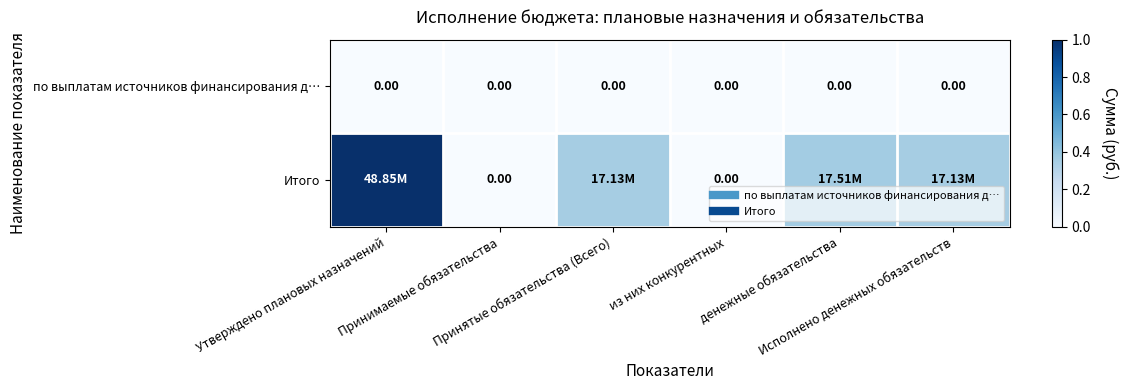

List the labels in order of по выплатам источников финансирования д… value, smallest first.

Утверждено плановых назначений, Принимаемые обязательства, Принятые обязательства (Всего), из них конкурентных, денежные обязательства, Исполнено денежных обязательств